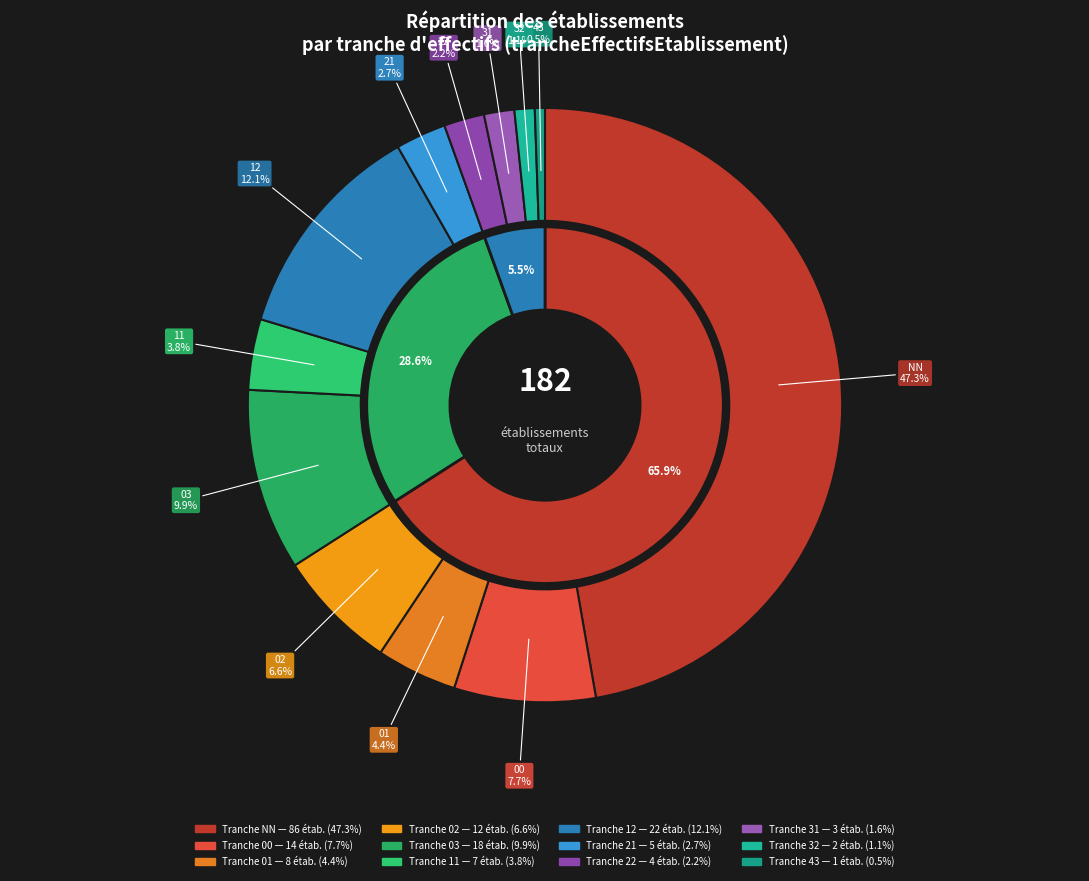

Which slice is the smallest?

43